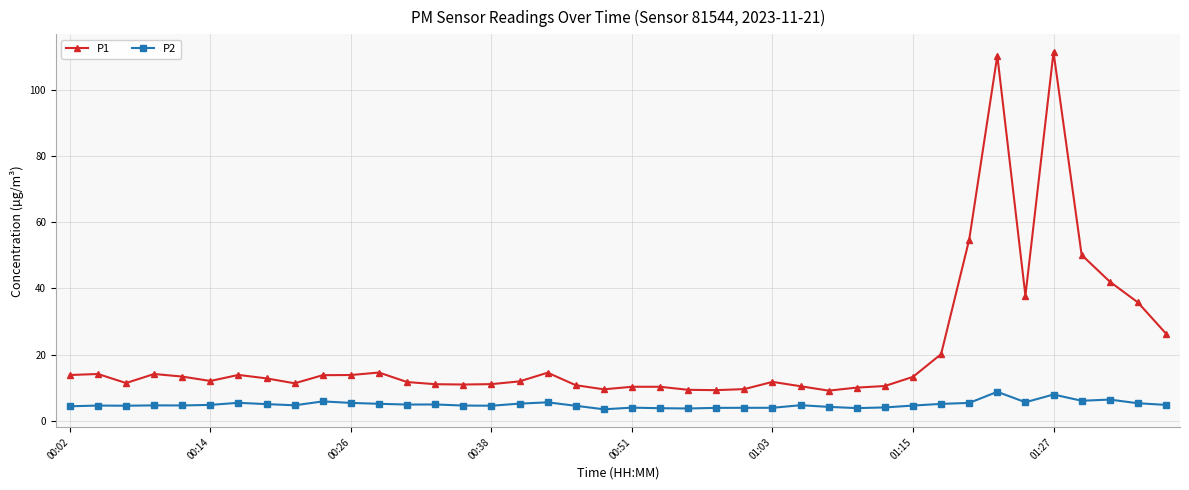

Which series has the largest range (max minus min)?

P1